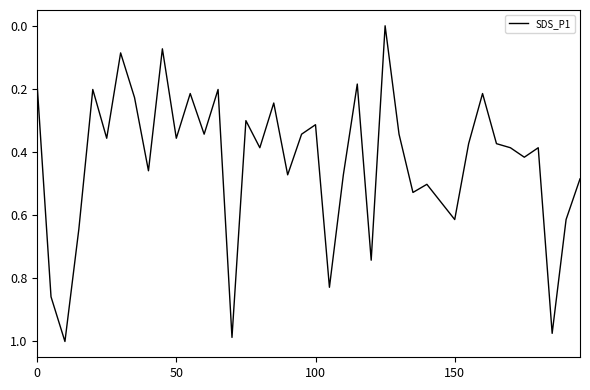

How many series are shown in this chart?

1